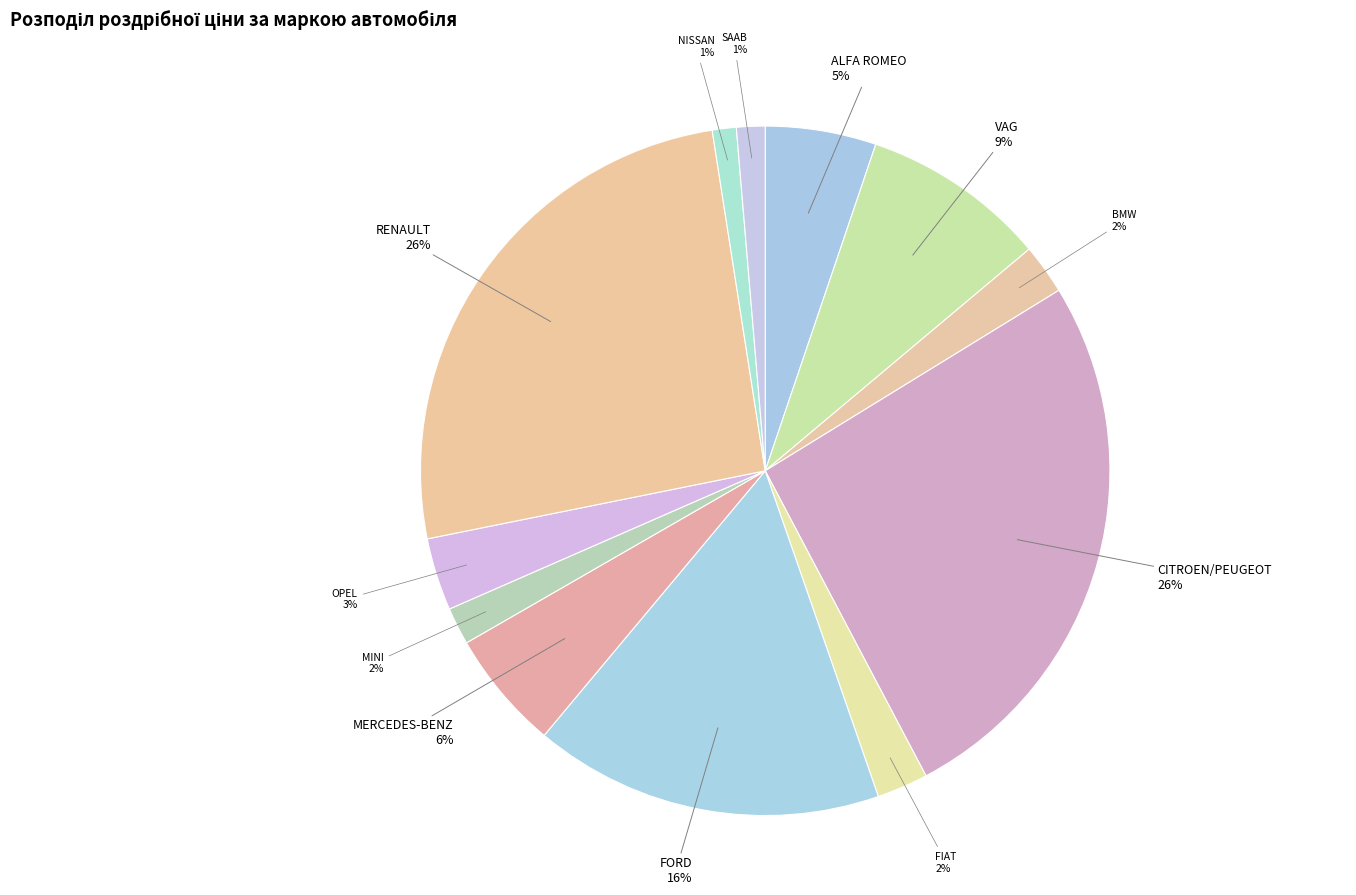

To the nearest percent, what is the combined percentage of BMW and NISSAN?

3%